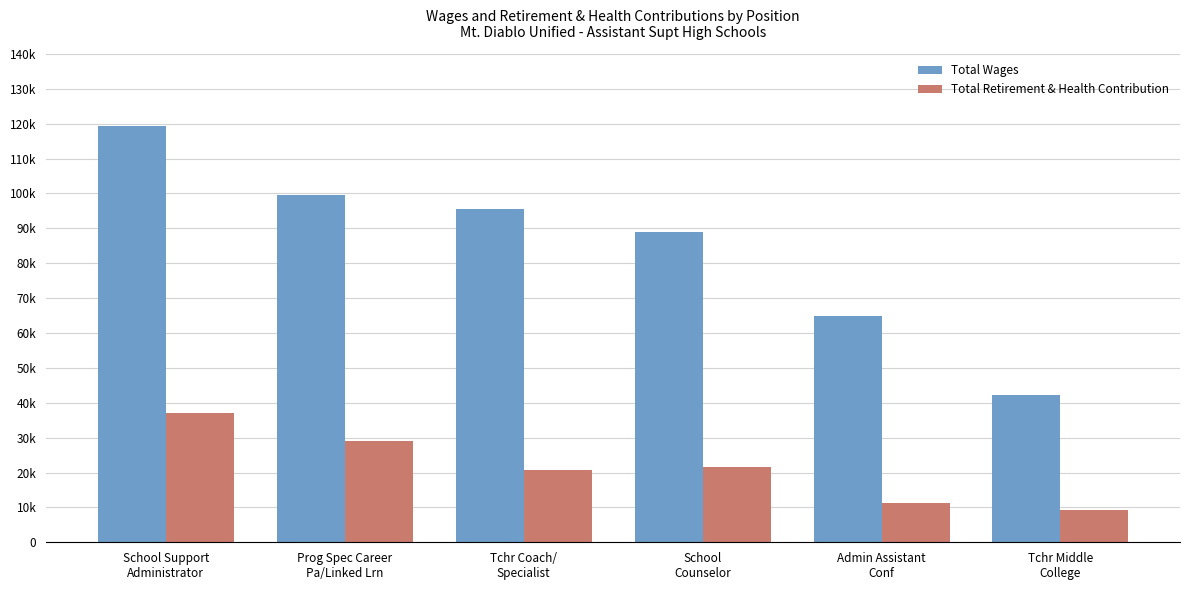

Reading left to right, extract all data points from this chart.

Total Wages: School Support
Administrator=119429	Prog Spec Career
Pa/Linked Lrn=99544	Tchr Coach/
Specialist=95396	School
Counselor=88941	Admin Assistant
Conf=64767	Tchr Middle
College=42195
Total Retirement & Health Contribution: School Support
Administrator=37131	Prog Spec Career
Pa/Linked Lrn=29012	Tchr Coach/
Specialist=20612	School
Counselor=21472	Admin Assistant
Conf=11239	Tchr Middle
College=9147